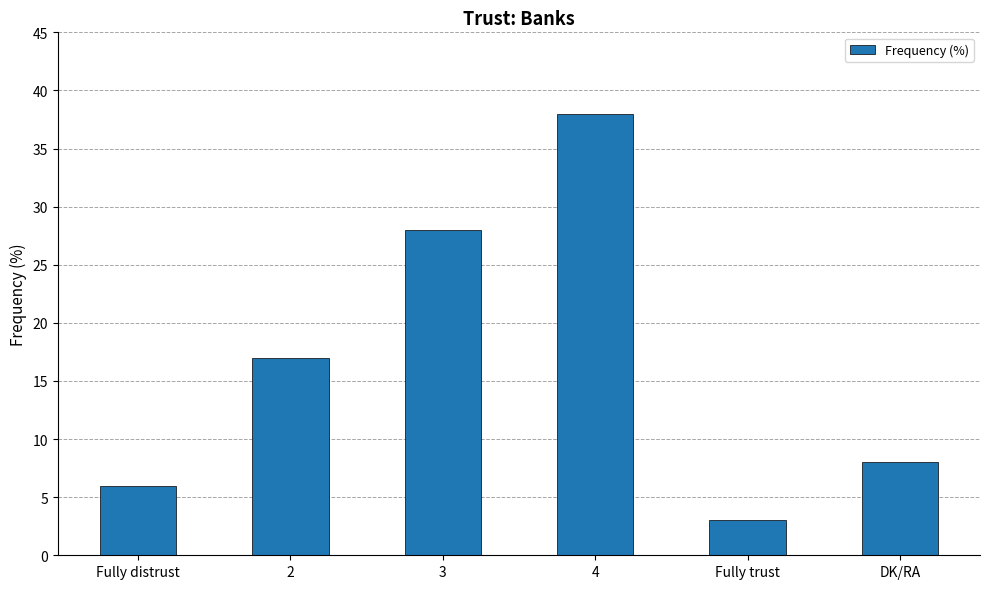

What is the difference between the maximum and minimum values?

35